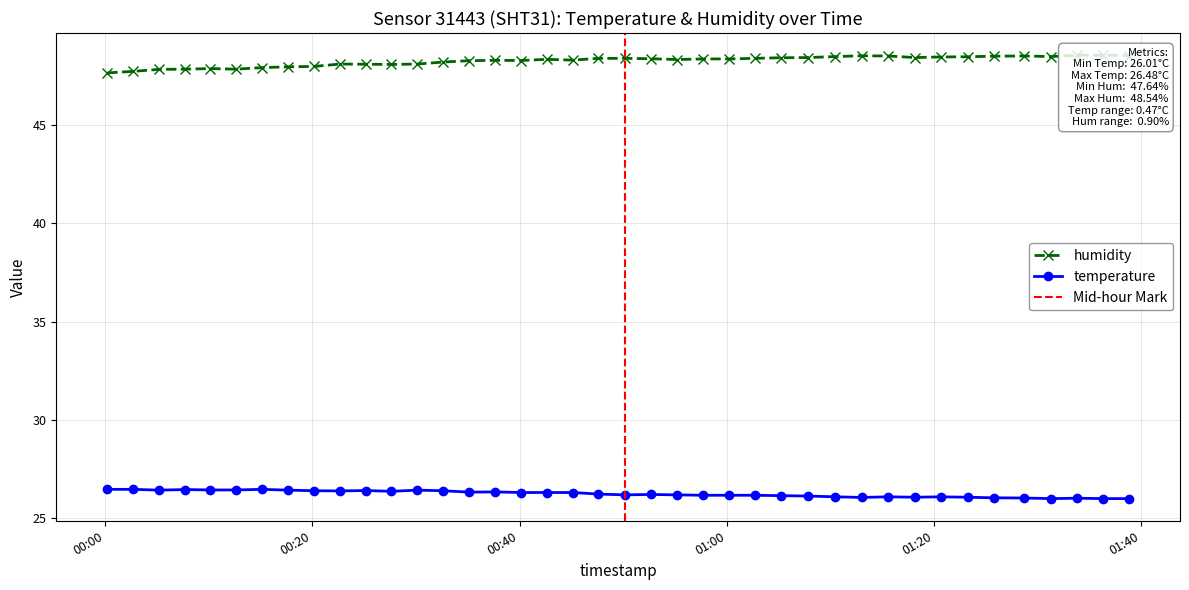

How many interior local valleys does the humidity series have?

7